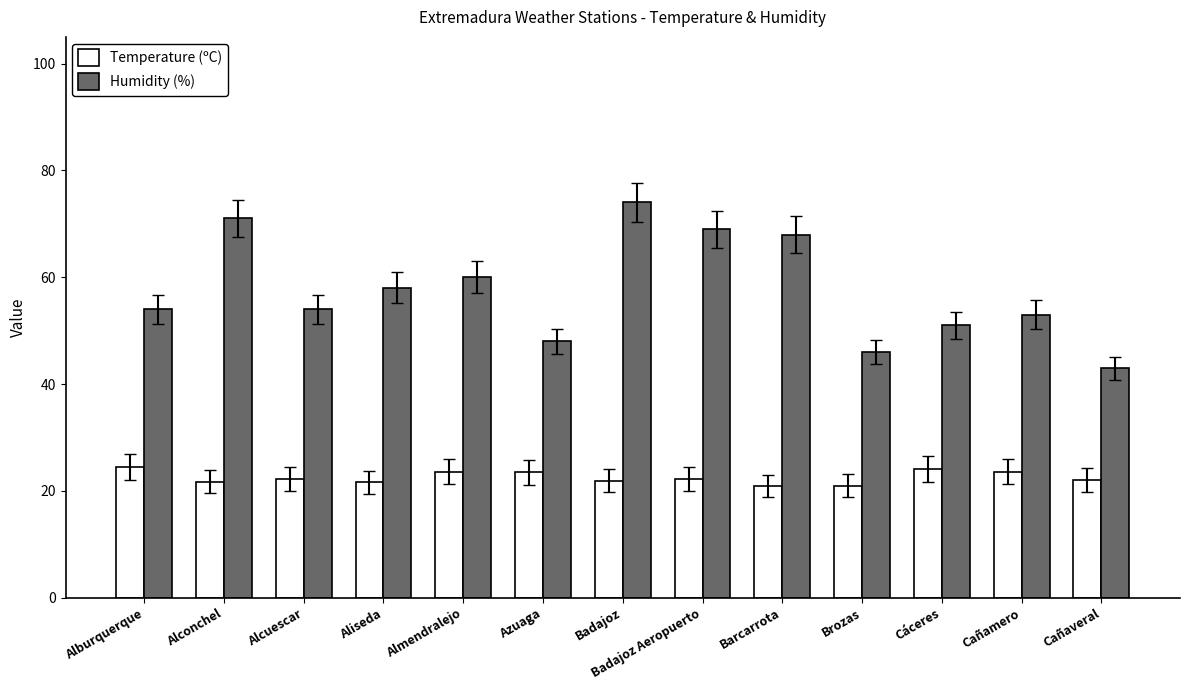

What is the lowest value of the Temperature (ºC) series?

20.9